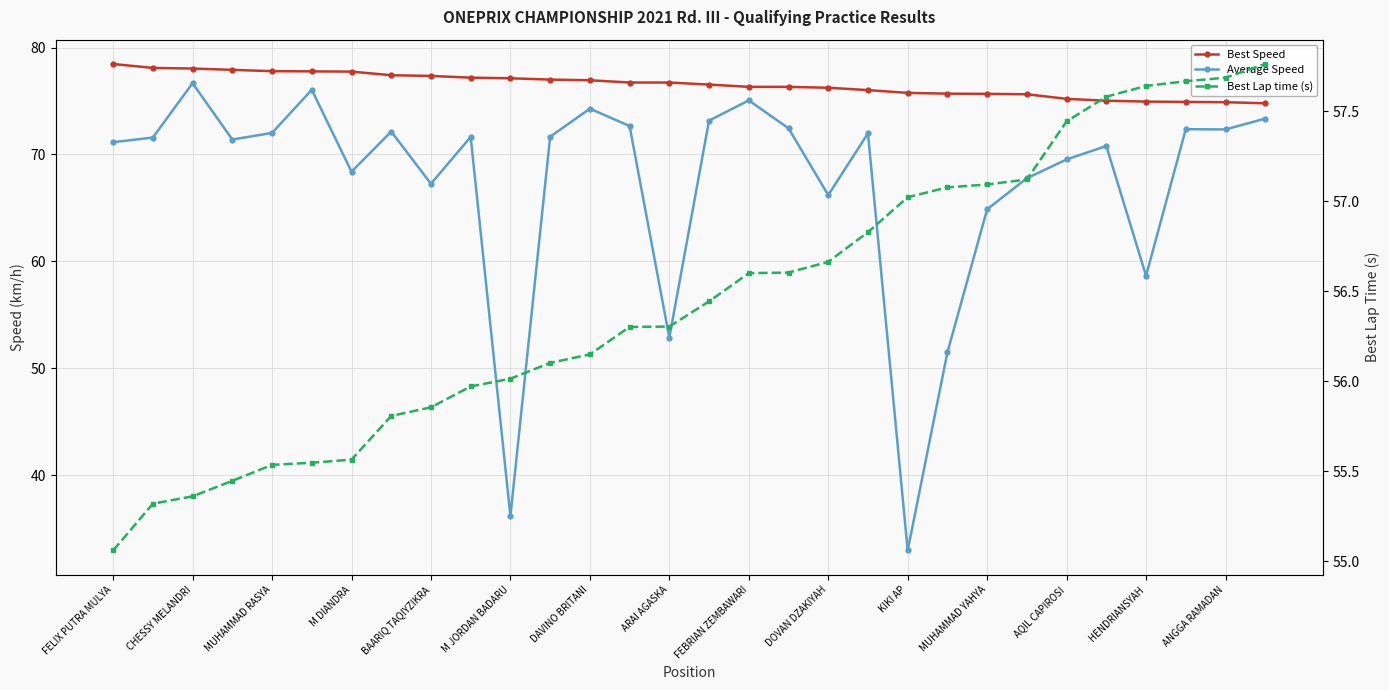

How many data points in Average Speed are less than 71?

12